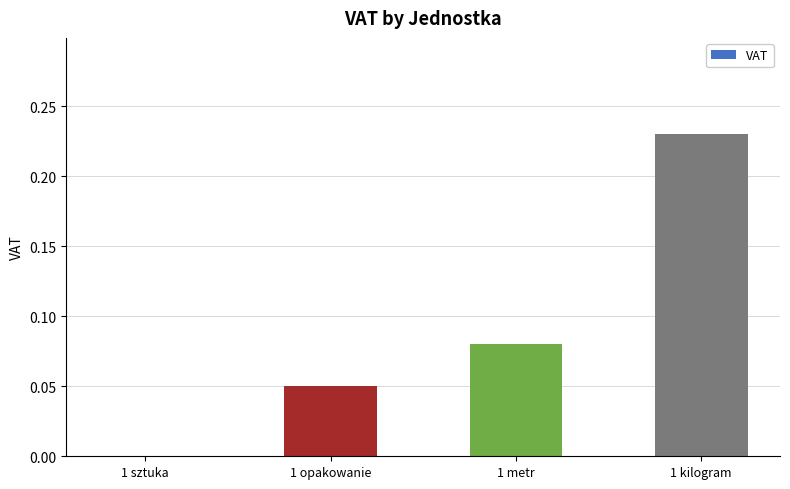

Which has a higher value, 1 metr or 1 opakowanie?

1 metr